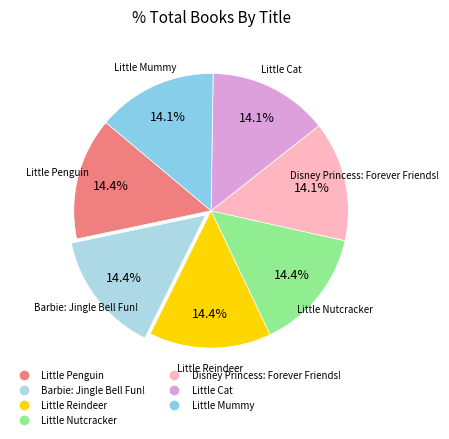

What is the ratio of the value at Little Nutcracker to the value at Disney Princess: Forever Friends!?

1.0